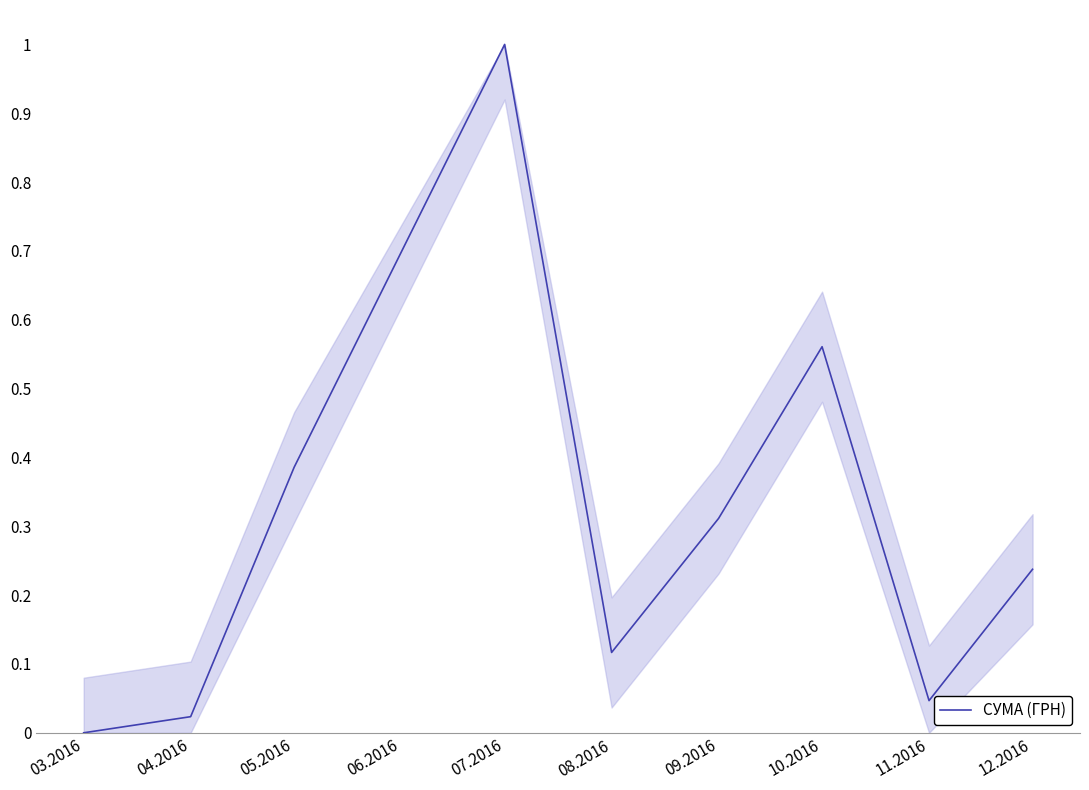

True or false: the data shows 1.0 at 07.2016.

True